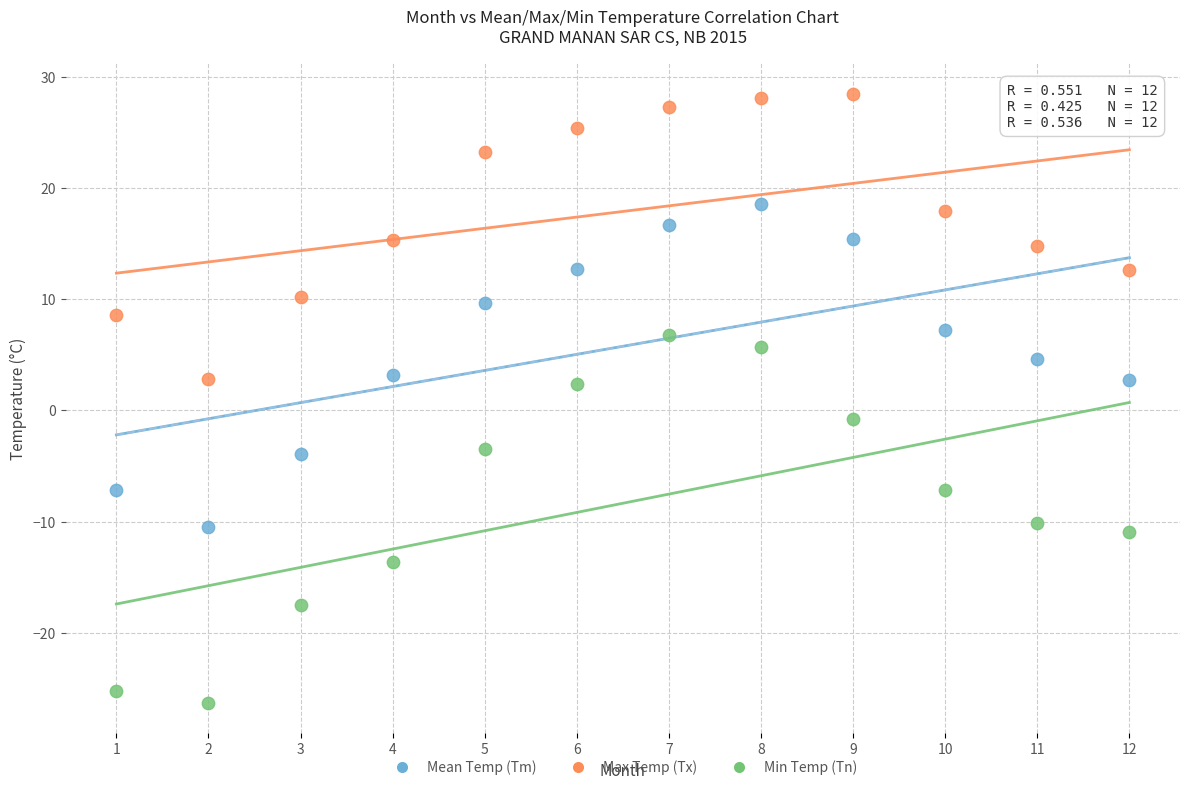

What are all the series names shown in the legend?

Mean Temp (Tm), Max Temp (Tx), Min Temp (Tn)